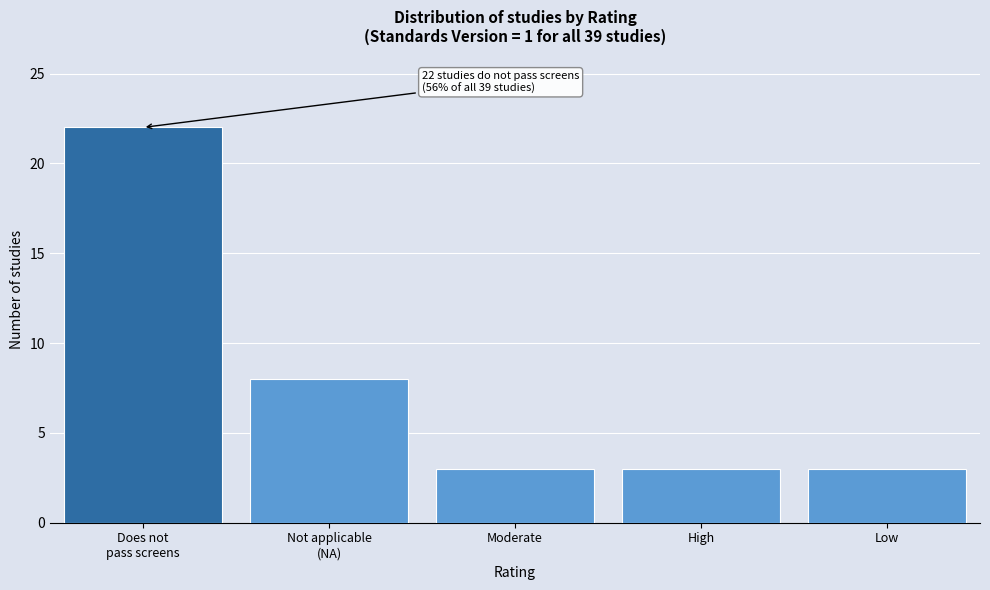

Reading left to right, list all the values displayed in this chart.

22	8	3	3	3